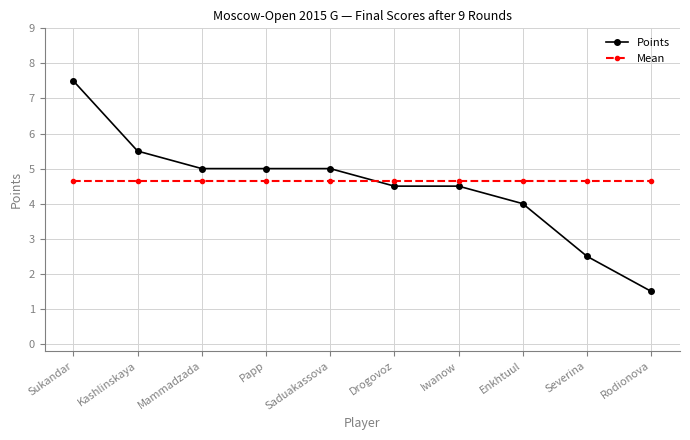

The value of Mean at Papp is 1.7. True or false?

False